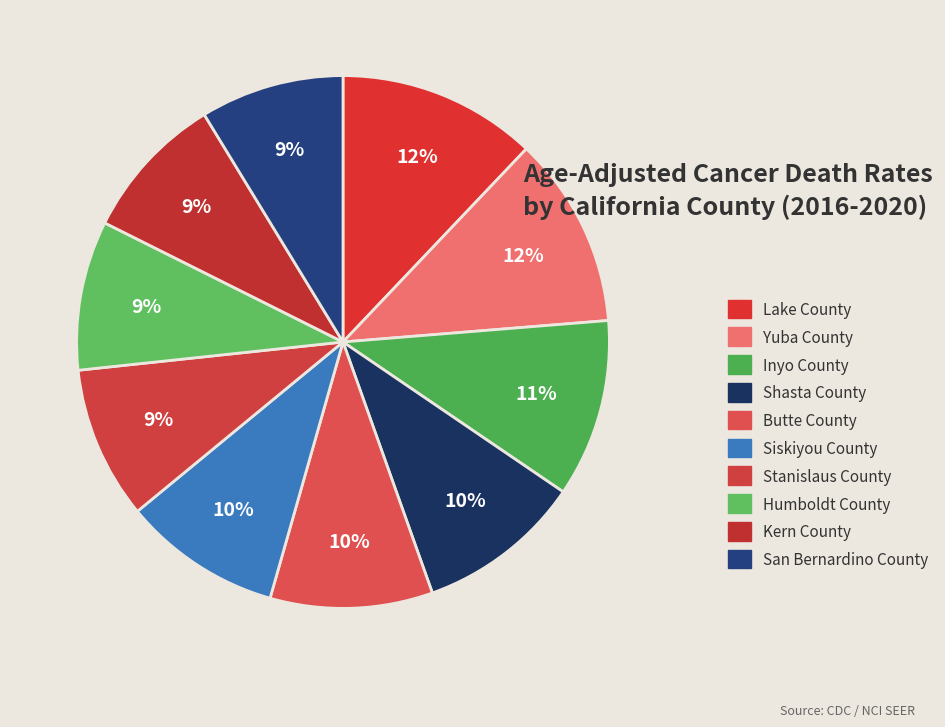

What is the total percentage of Butte County and Kern County?

18.8%